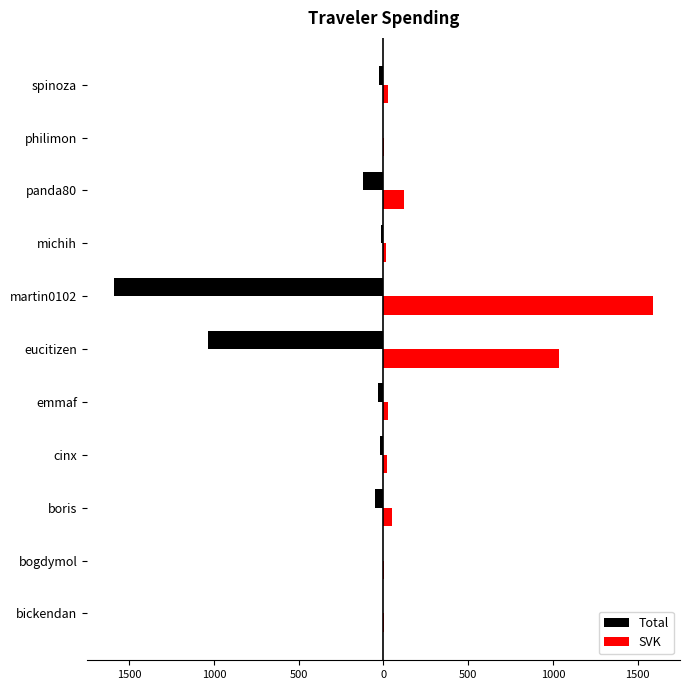

What is the minimum value for SVK?

0.2